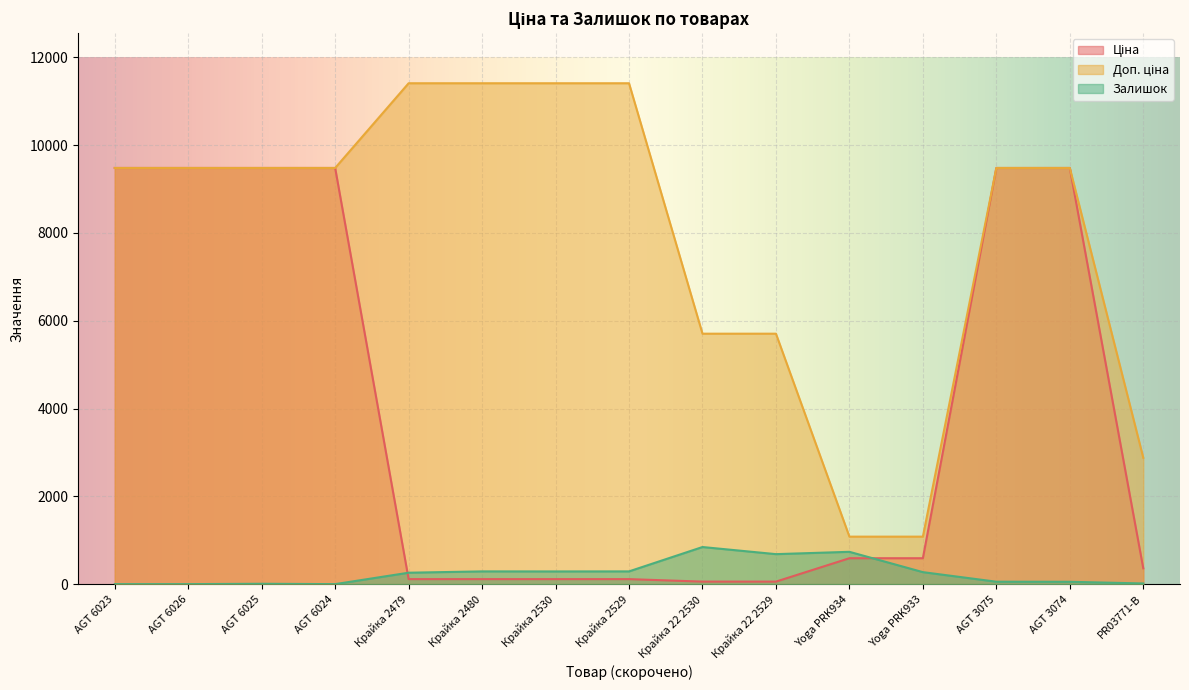

Is the value of Ціна at AGT 6024 greater than the value of Залишок at AGT 3074?

Yes